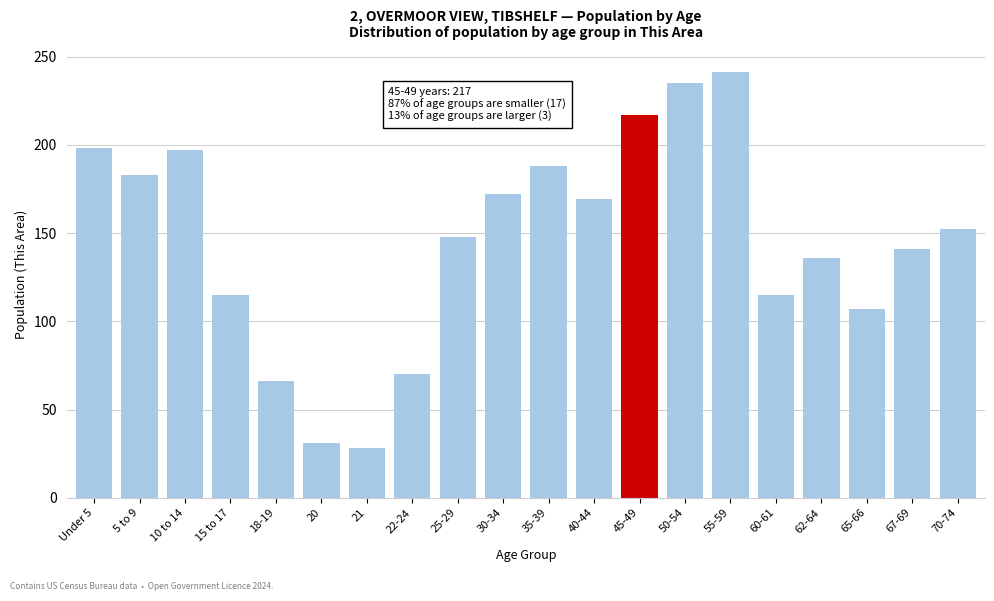

What is the change in value from 45-49 to 65-66?

-110